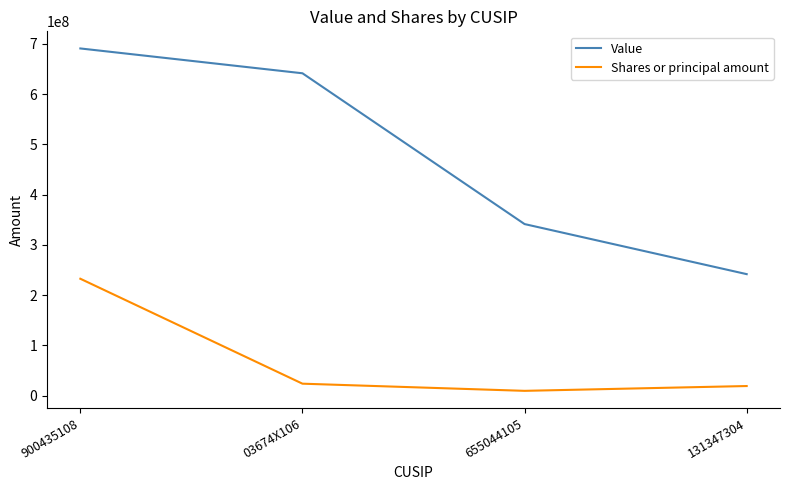

Is it true that Shares or principal amount equals 9555205 at 655044105?

True